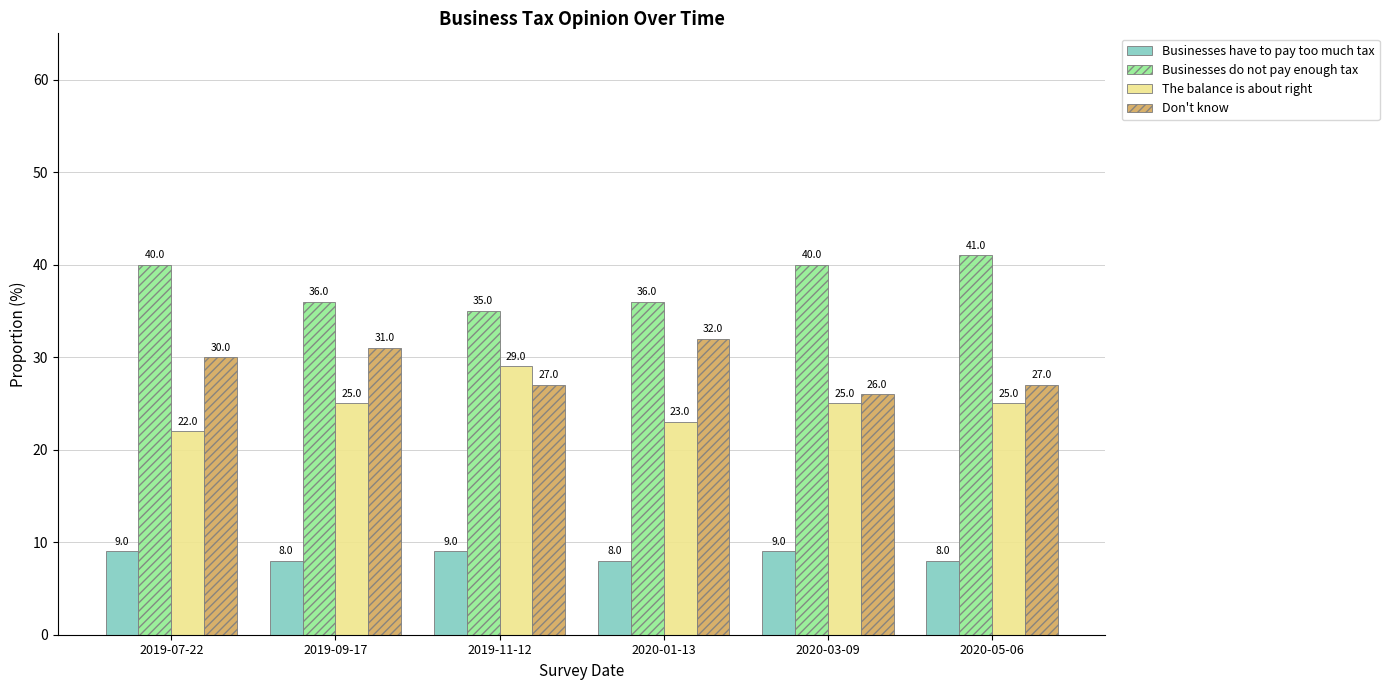

How many bars are there in total?

24